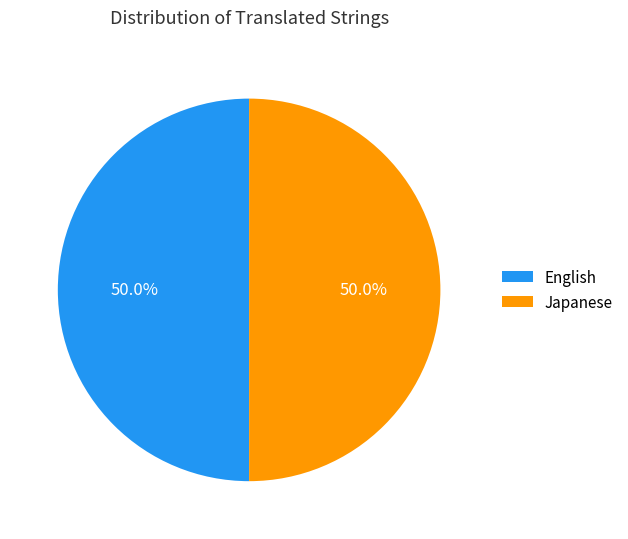

To the nearest percent, what is the difference between the largest and smallest slice percentages?

0%